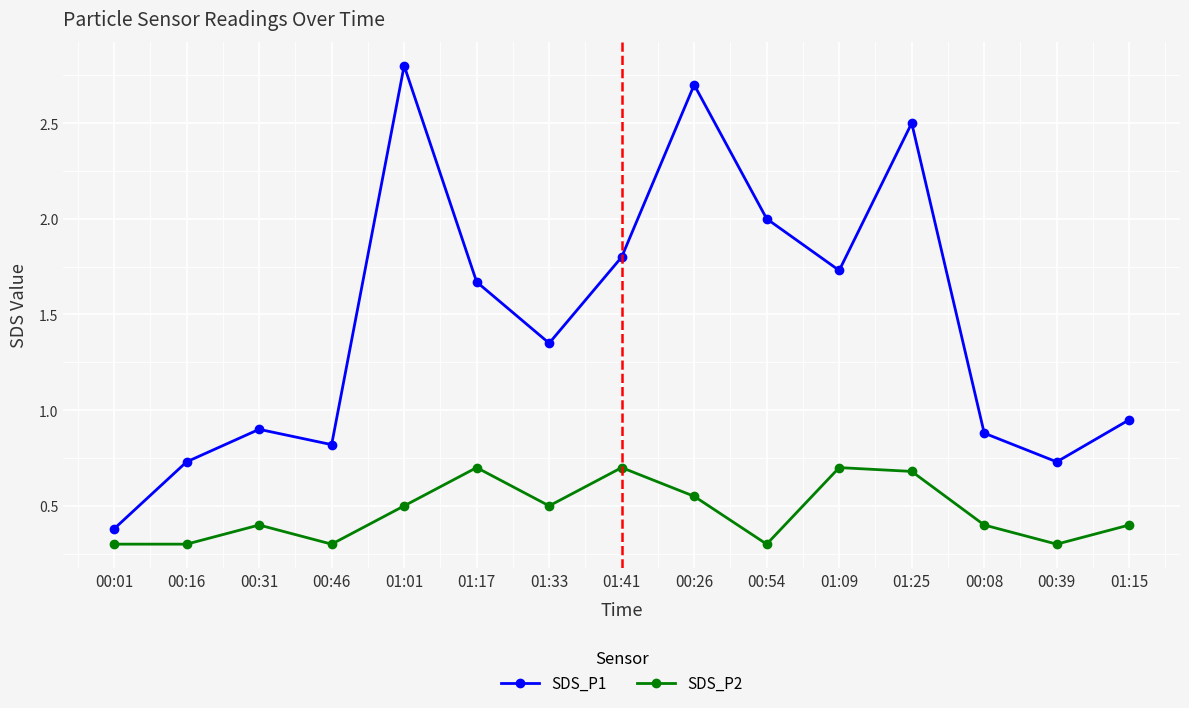

Between 00:16 and 01:15, which series saw the biggest shift?

SDS_P1